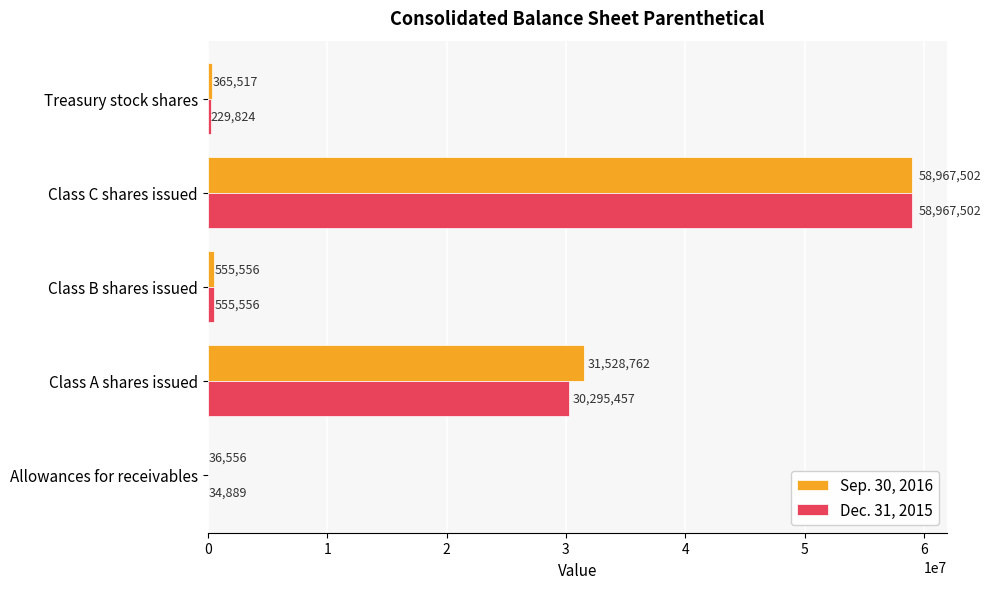

At which category is the sum across all series the highest?

Class C shares issued